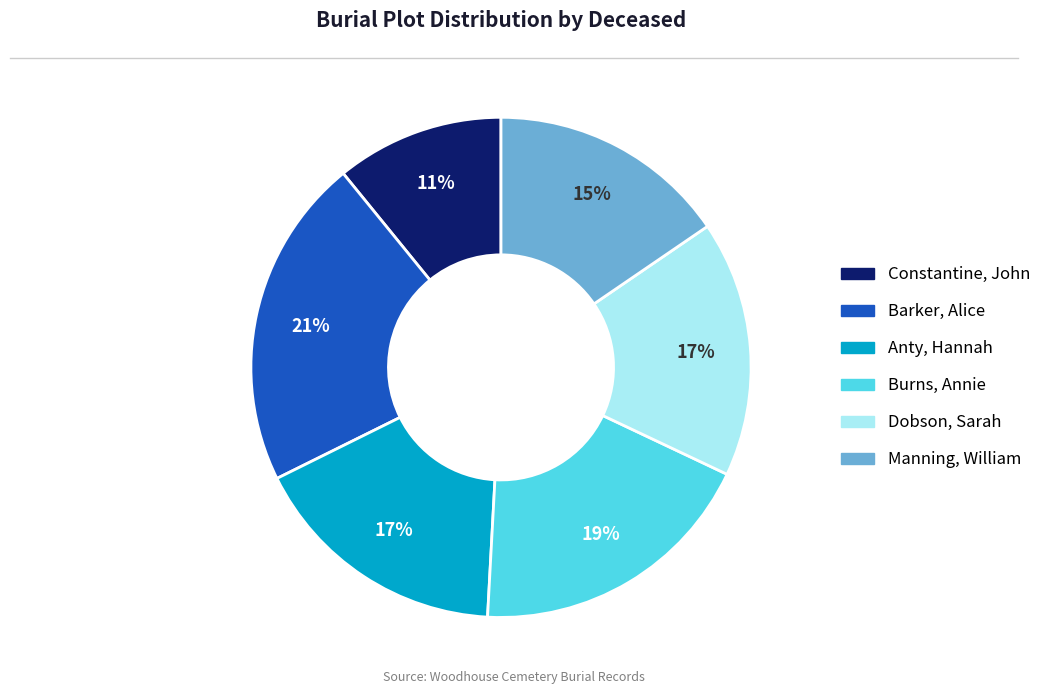

To the nearest percent, what is the combined percentage of Dobson, Sarah and Manning, William?

32%